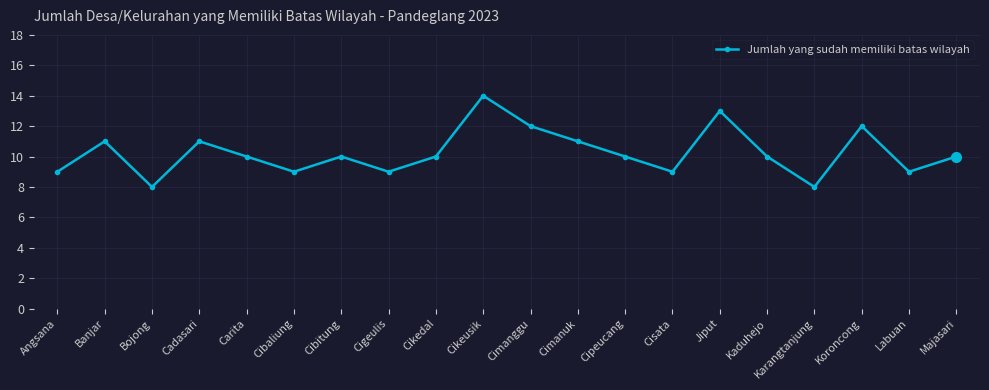

At which category does the data reach its first local peak?

Banjar